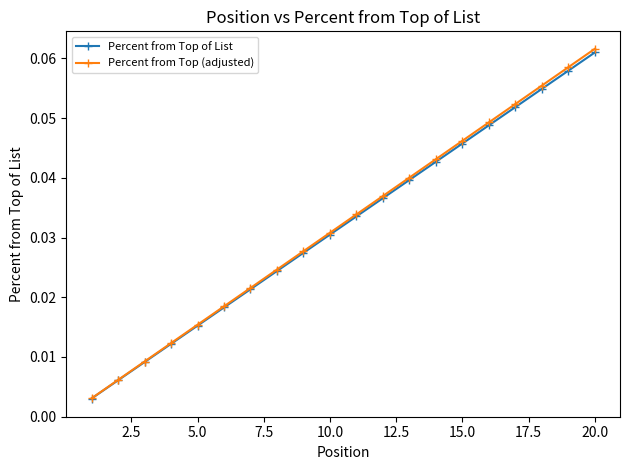

True or false: Percent from Top (adjusted) has more than 0 interior local peaks.

False